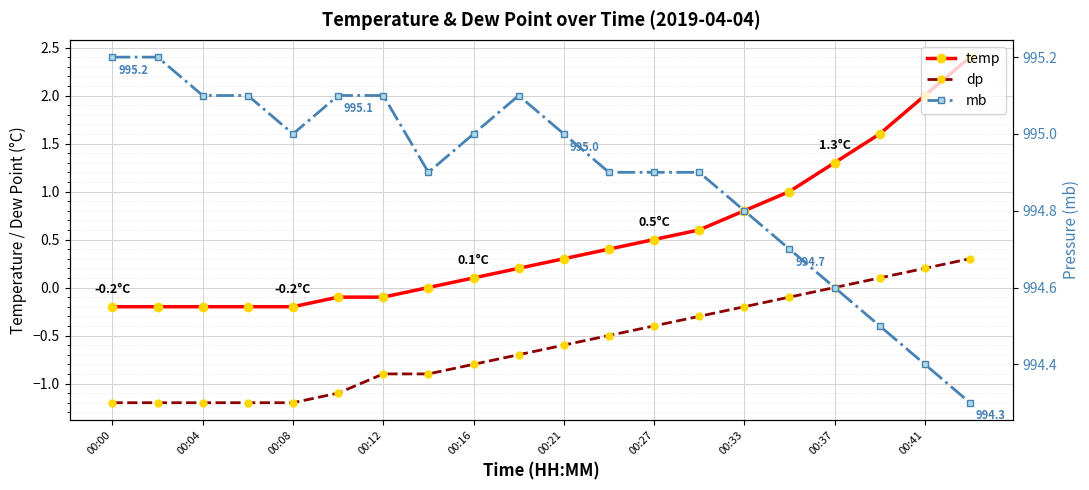

At how many categories does at least one series exceed 768?

20